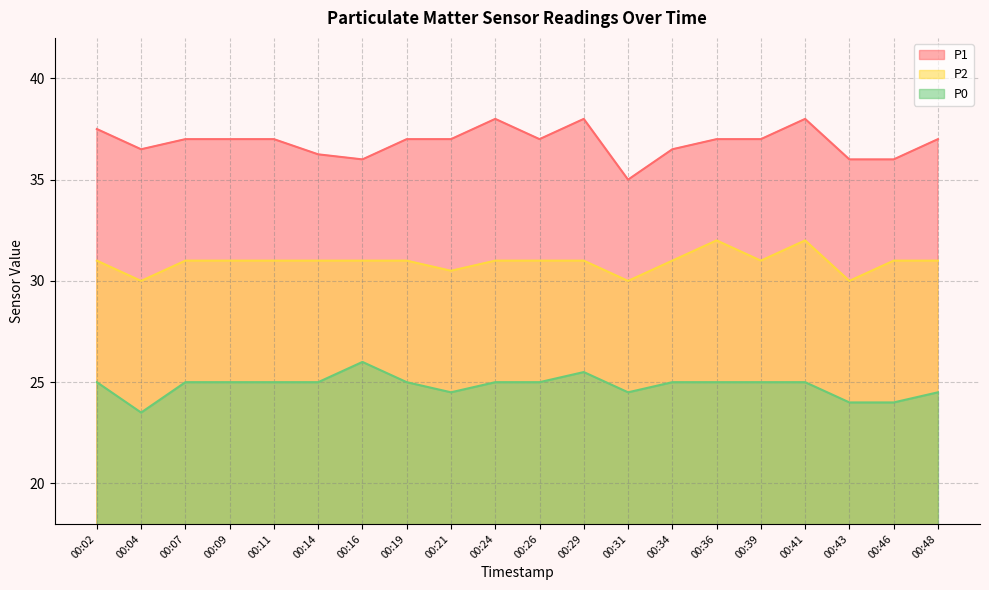

In P2, how many points are higher than both neighbors (excluding endpoints)?

2